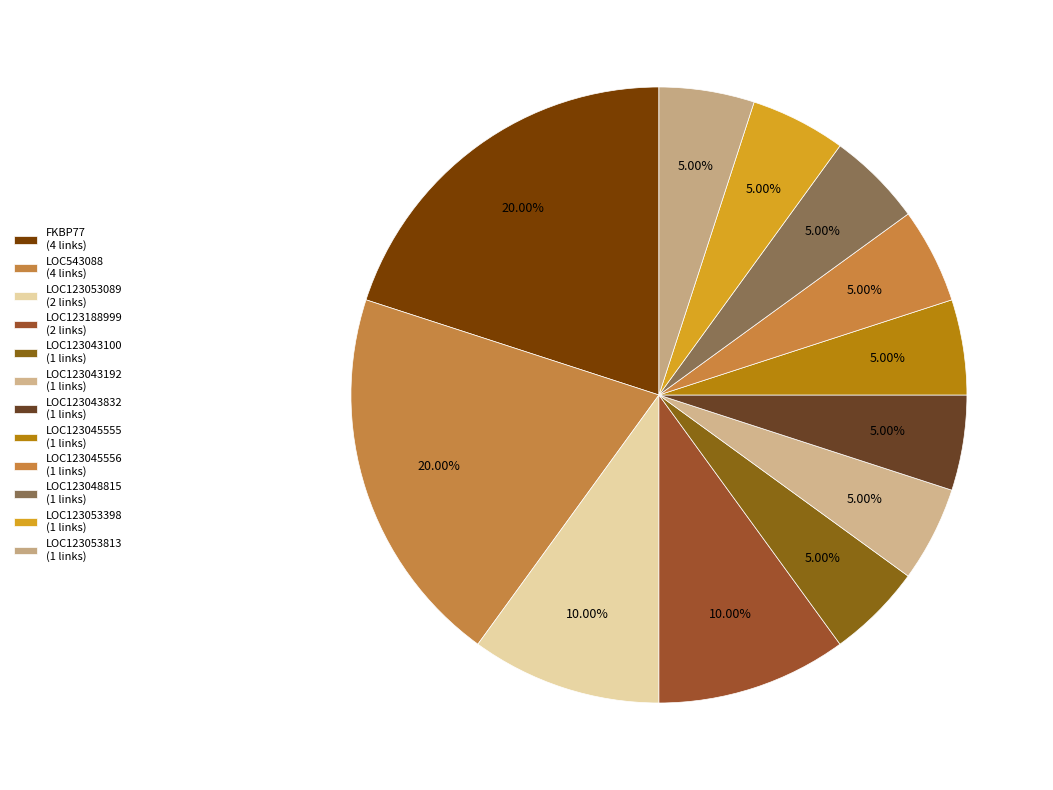

To the nearest percent, what portion does LOC123043100 represent?

5%